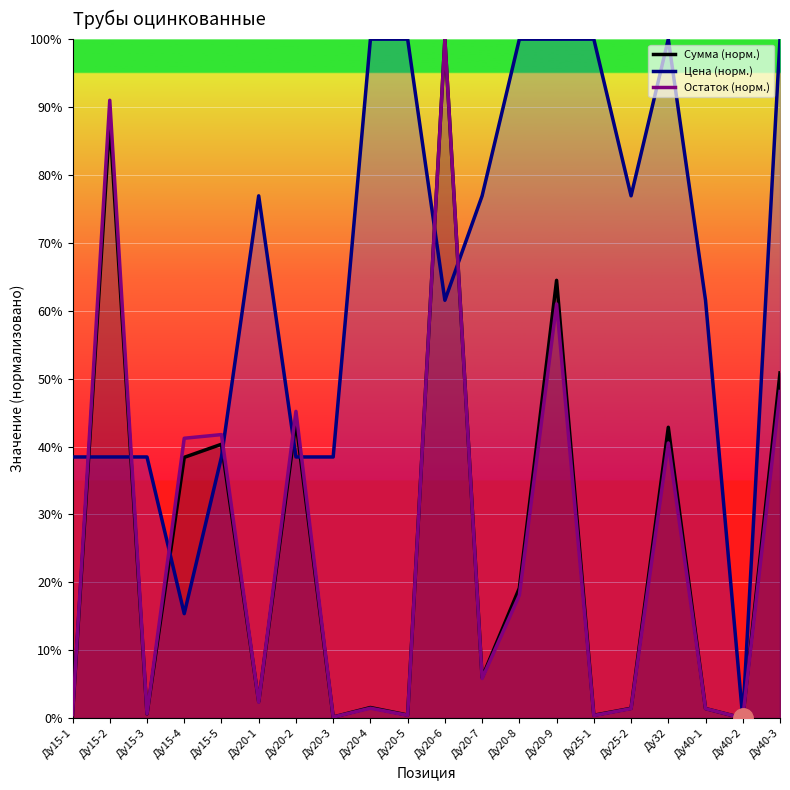

Which series has the widest spread of values?

Сумма (норм.)